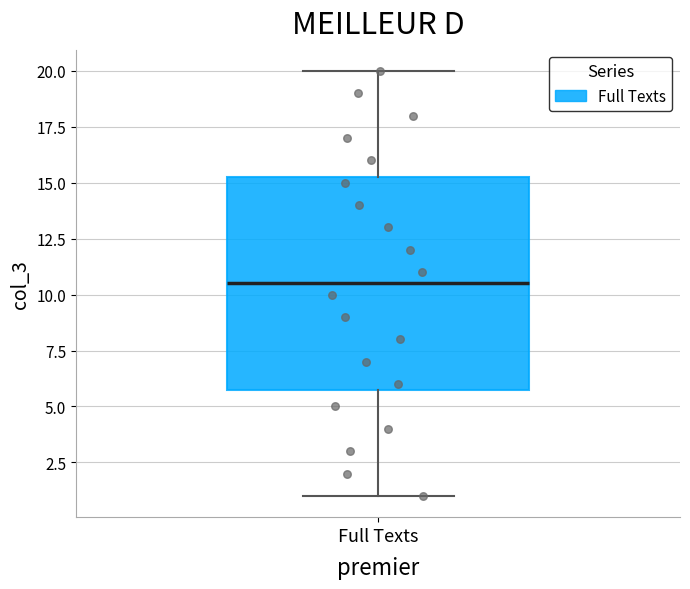

Where does the median line of the box for Full Texts sit on the y-axis? The values are not printed on the chart, so give them approximately, as read against the axis.

10.5